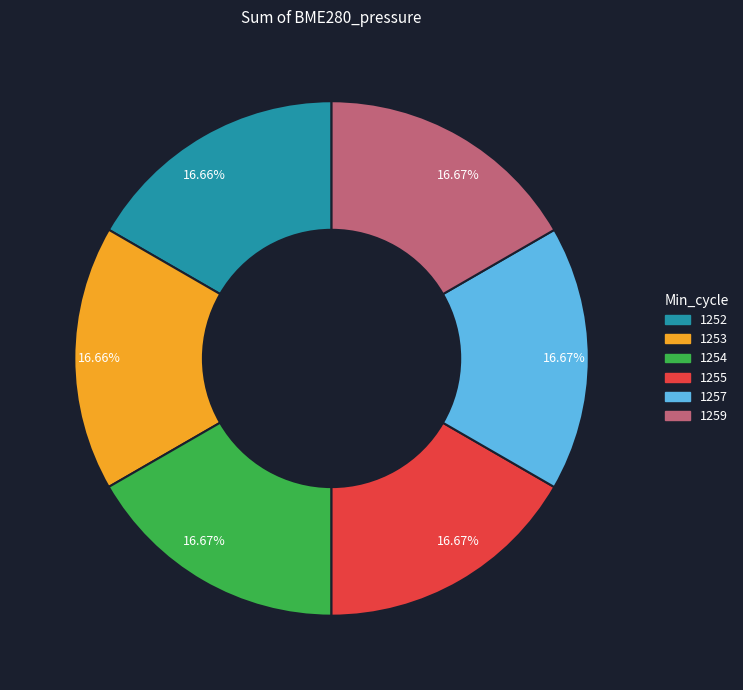

Is there a majority slice in this chart?

No